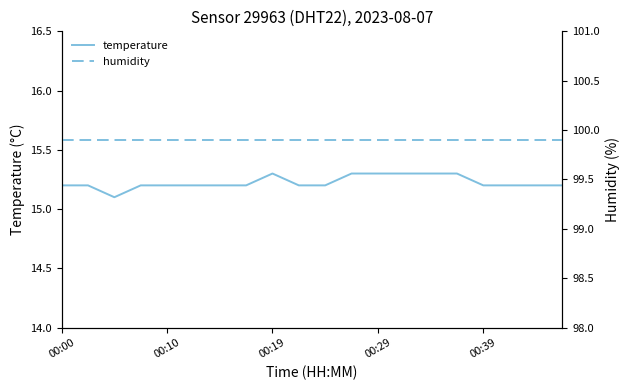

What is the lowest value of the temperature series?

15.1